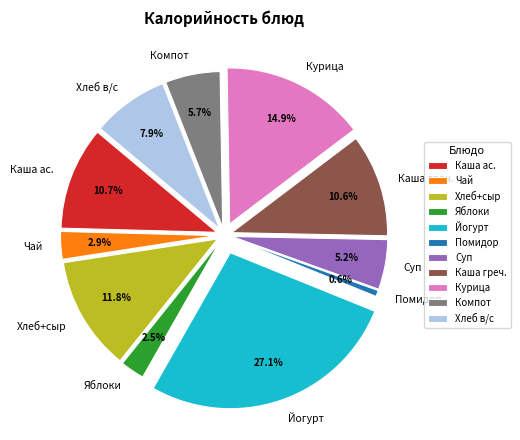

Is there a majority slice in this chart?

No